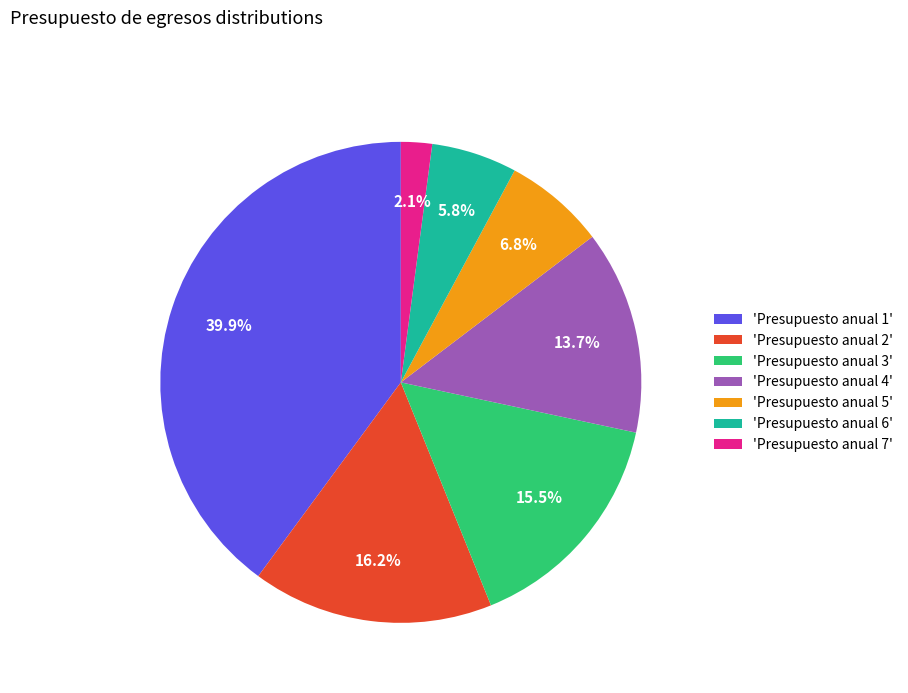

Does any single category account for the majority?

No